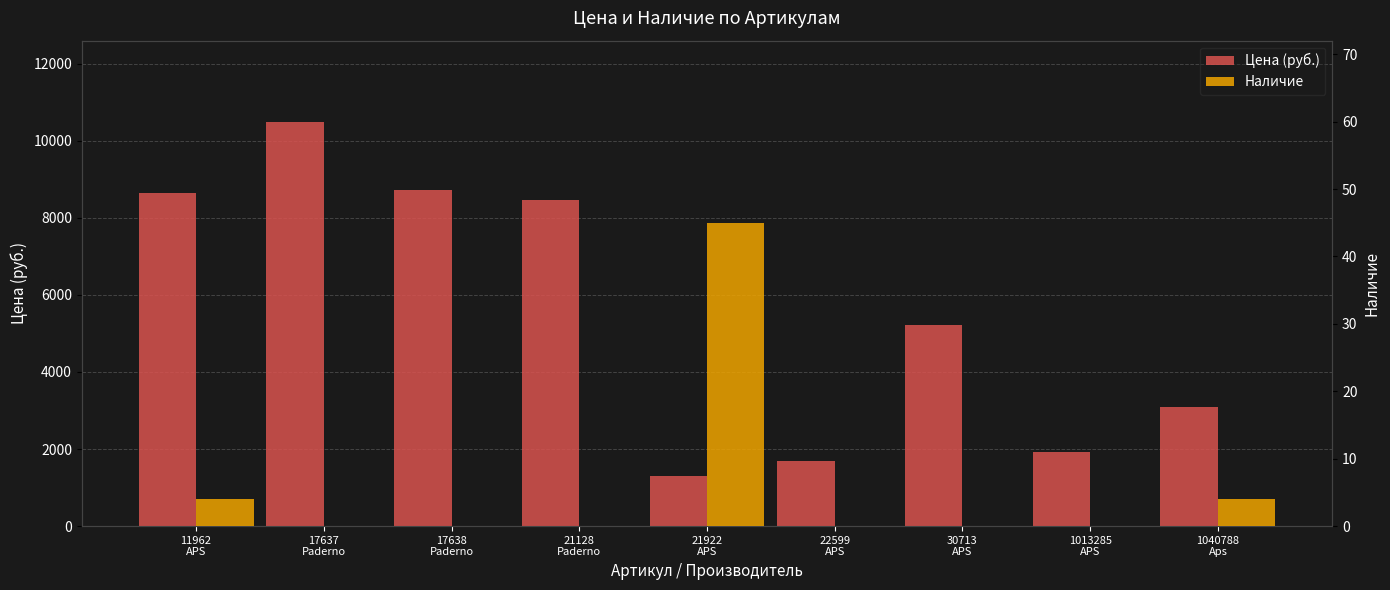

Is the value of Наличие at 17638
Paderno greater than the value of Цена (руб.) at 21922
APS?

No